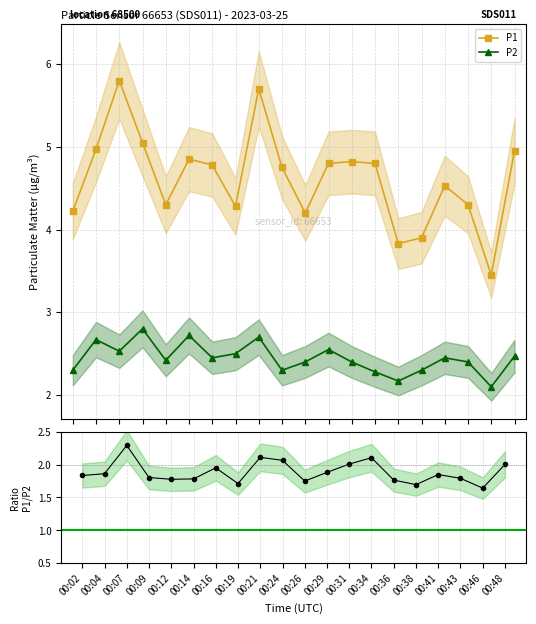

List the series in order of their peak value, highest first.

P1, P2